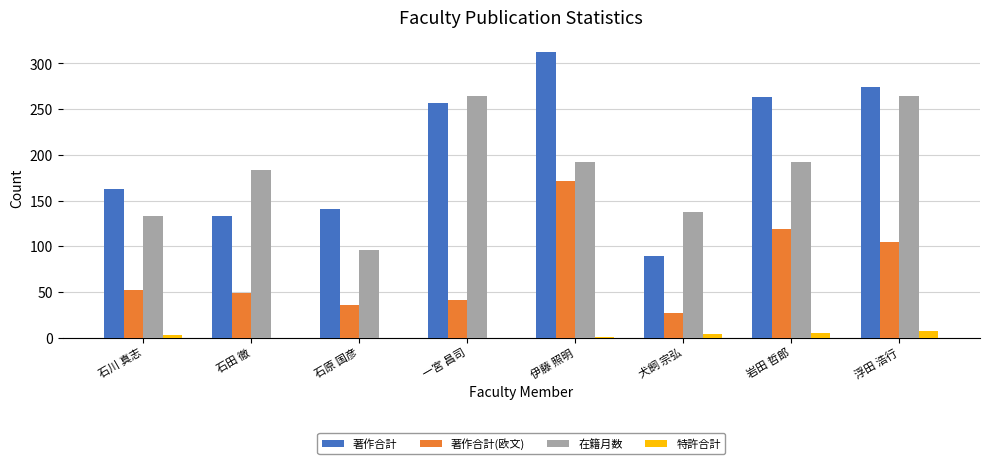

Are the bars horizontal?

No